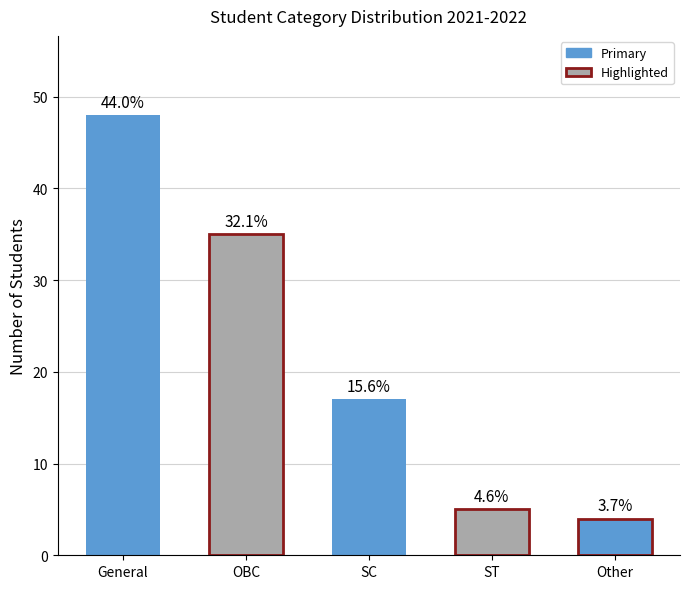

How many bars are there in total?

5